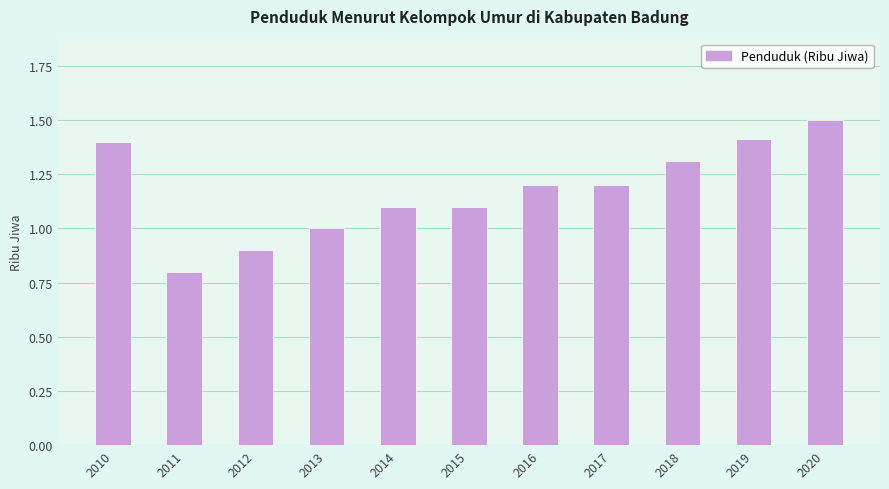

What is the value of the 11th bar from the left?

1.5